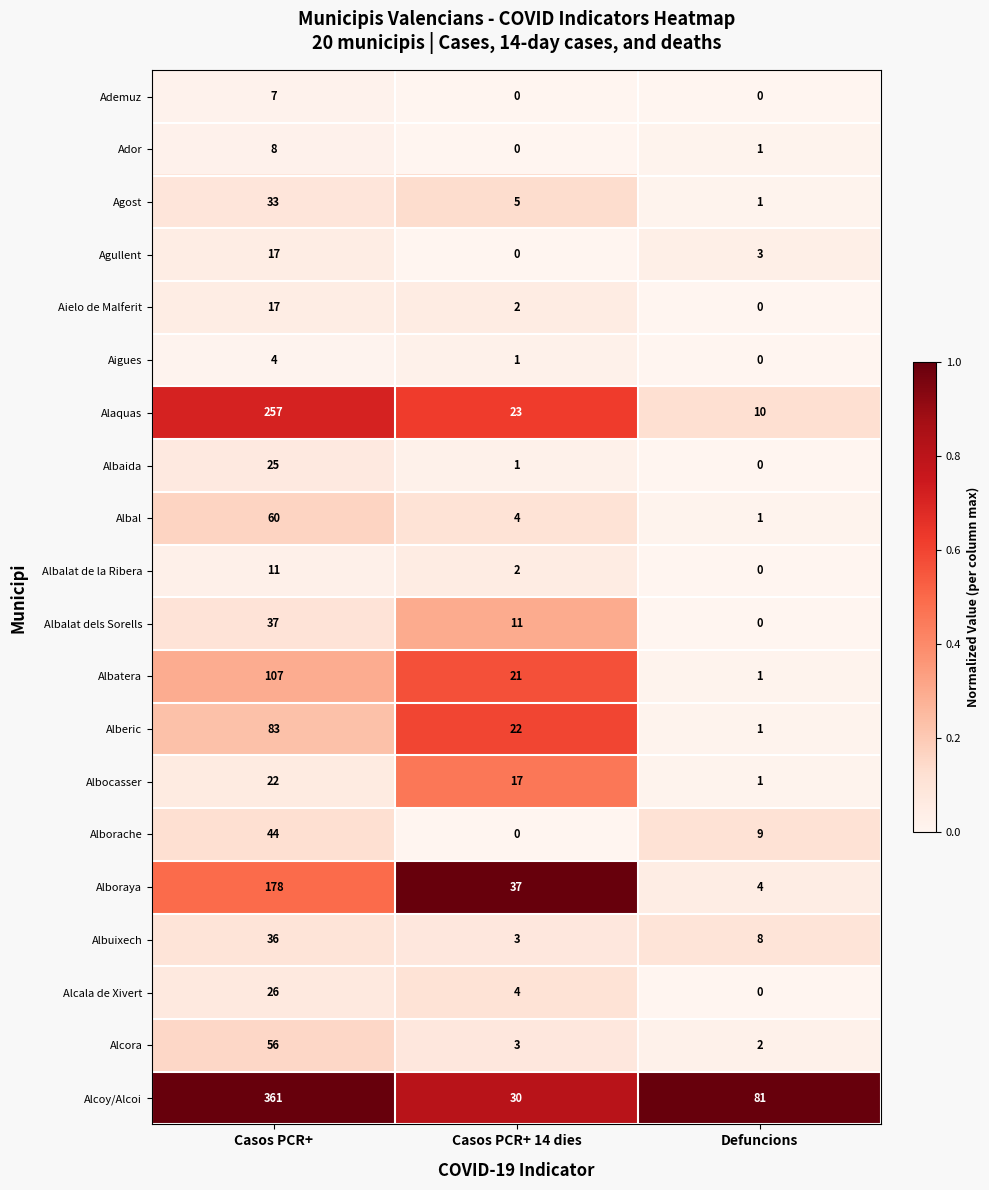

The Ador series shows 0 at Casos PCR+ 14 dies. True or false?

True